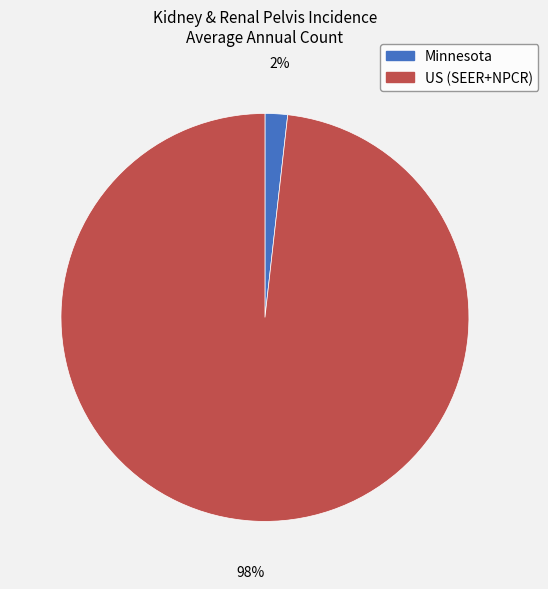

Rank the categories by value from highest to lowest.

US (SEER+NPCR), Minnesota